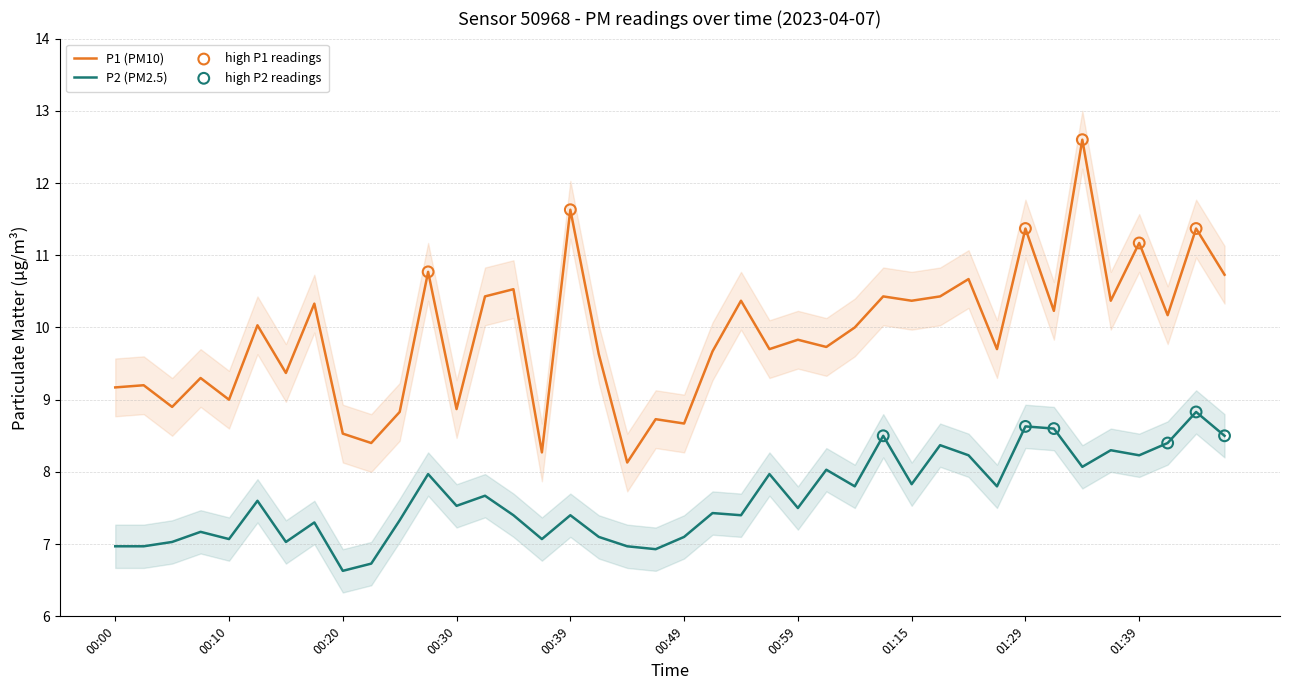

What are all the series names shown in the legend?

P1, P2